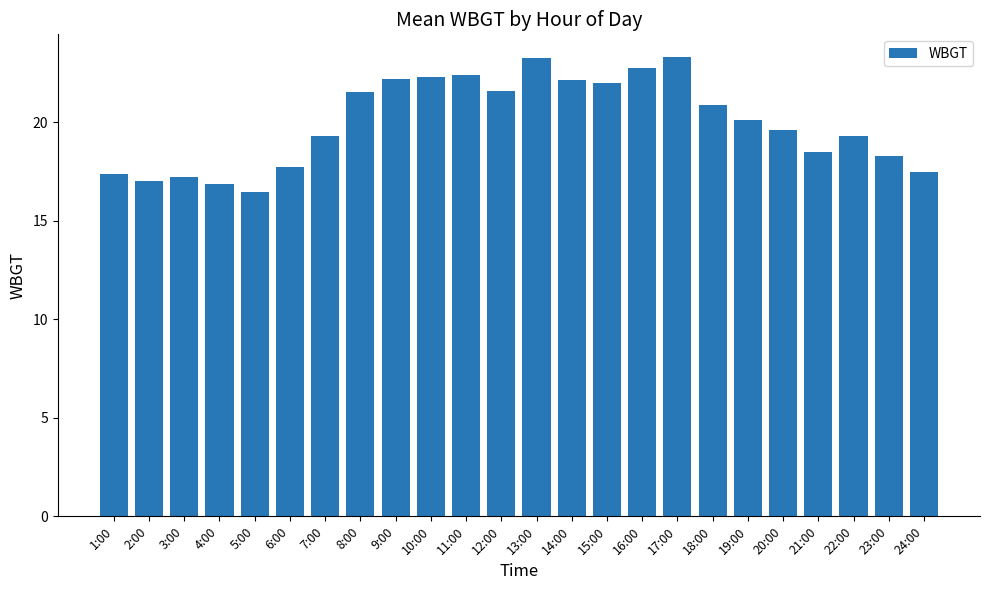

What is the average value?

20.0